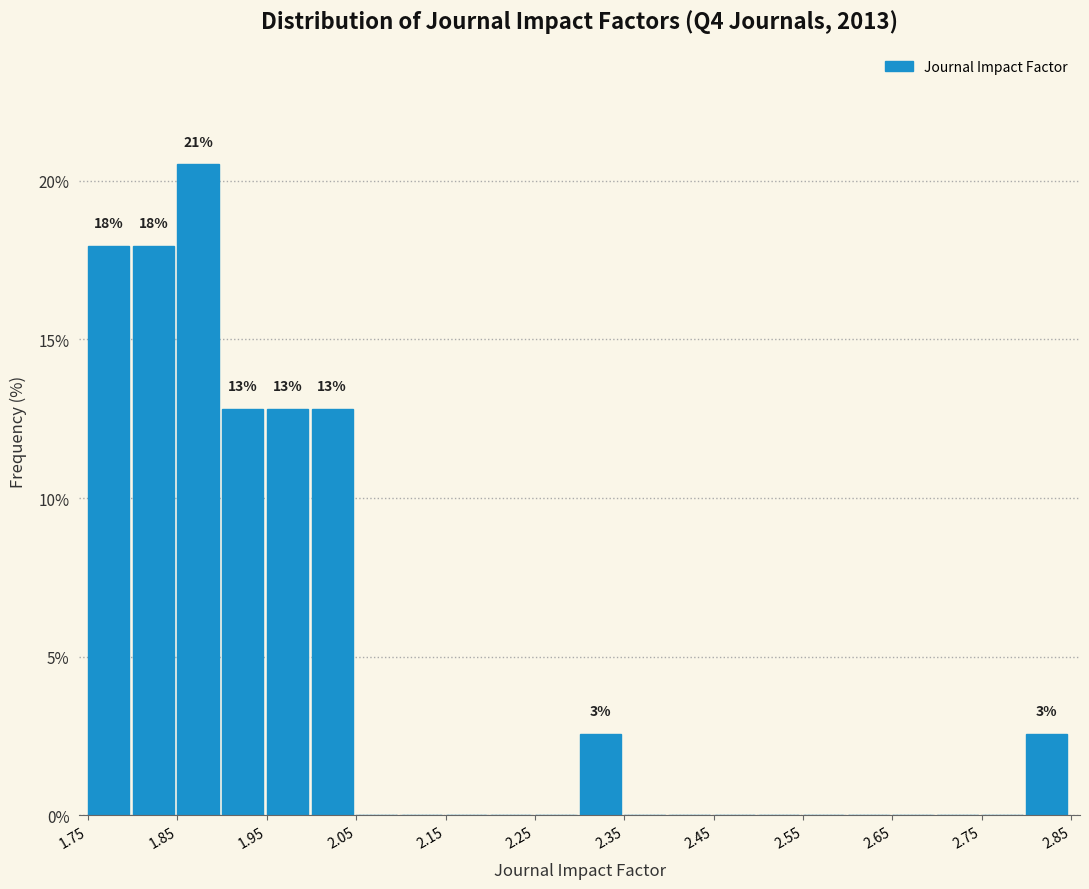

Which range on the x-axis has the tallest bar?

1.85 to 1.90